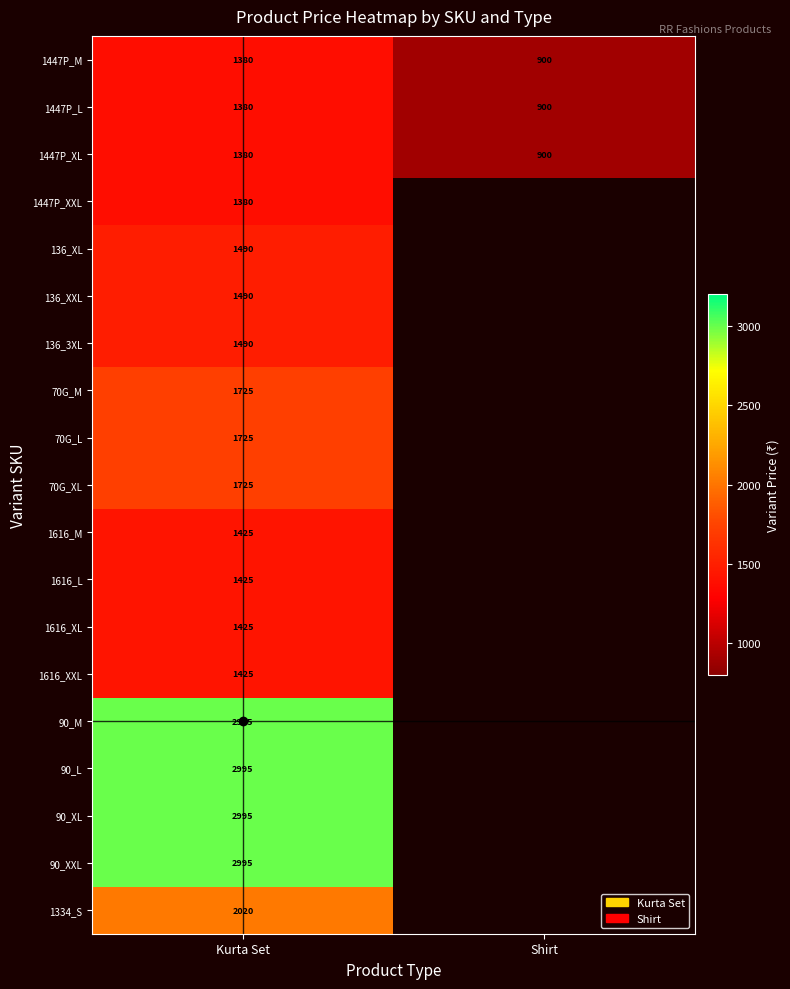

What is the difference between the highest and lowest values at Kurta Set?

1615